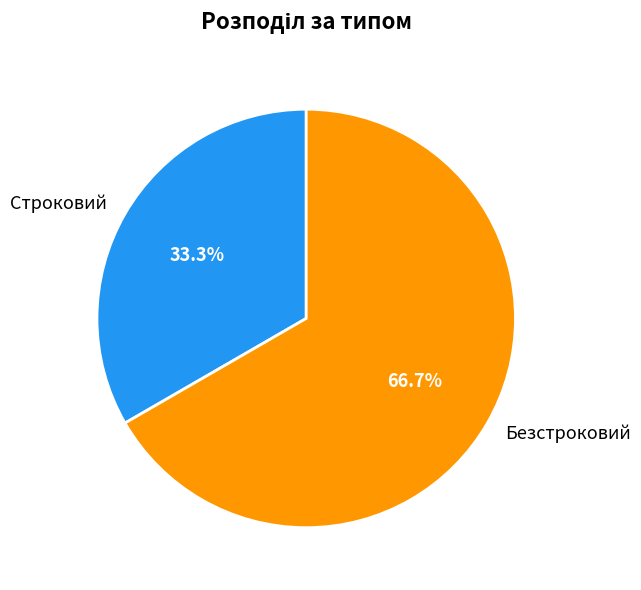

Does any single category account for the majority?

Yes